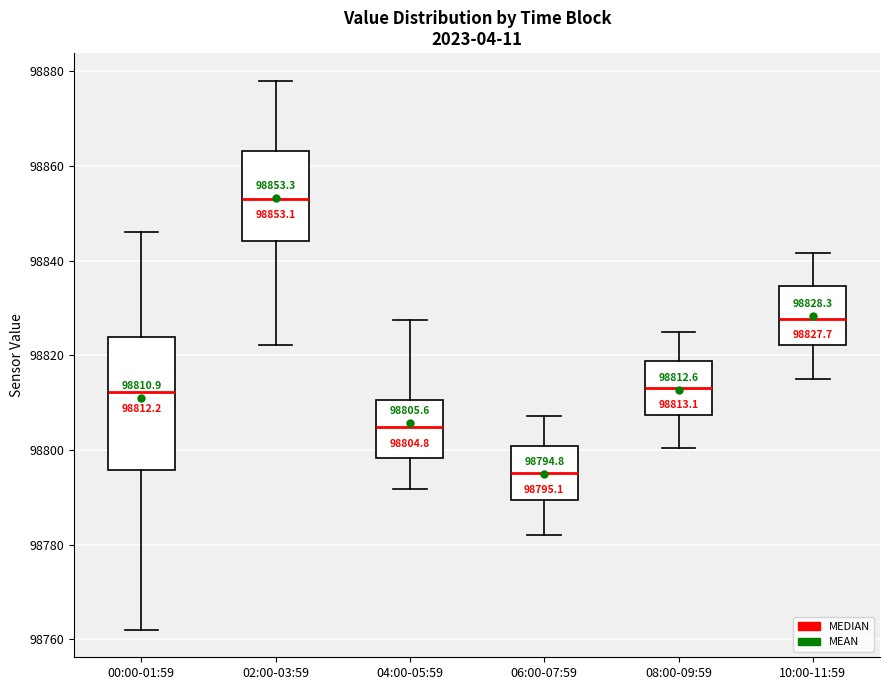

Which box has the lowest median line?

06:00-07:59